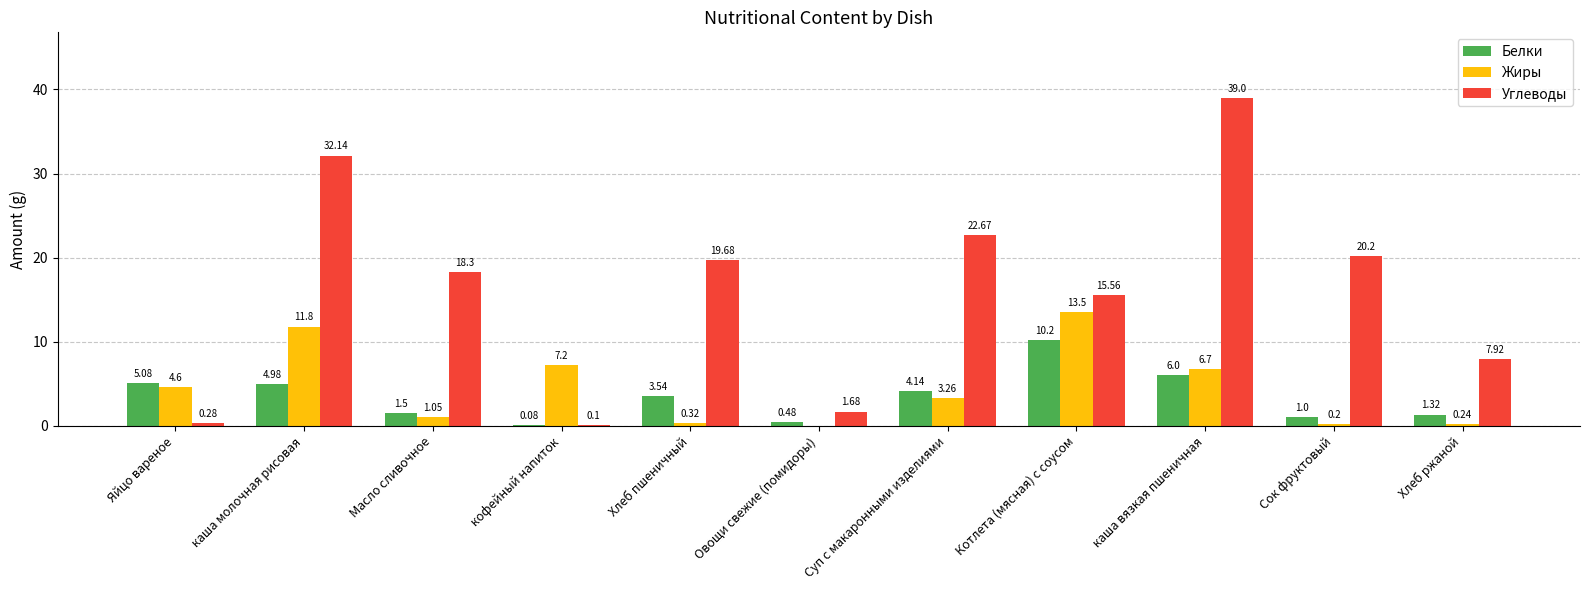

Are the bars grouped side by side (vs. stacked)?

Yes